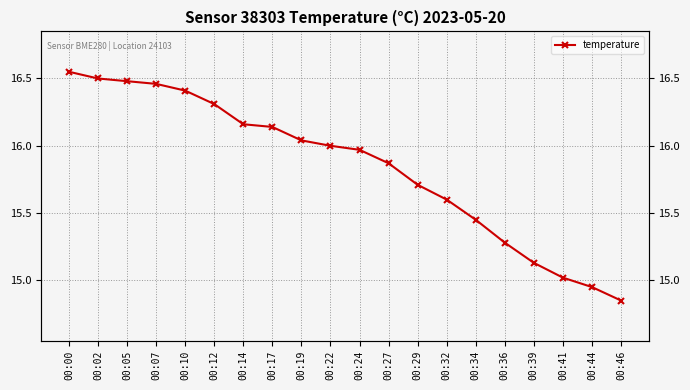

At which label is the value closest to 15?

00:41